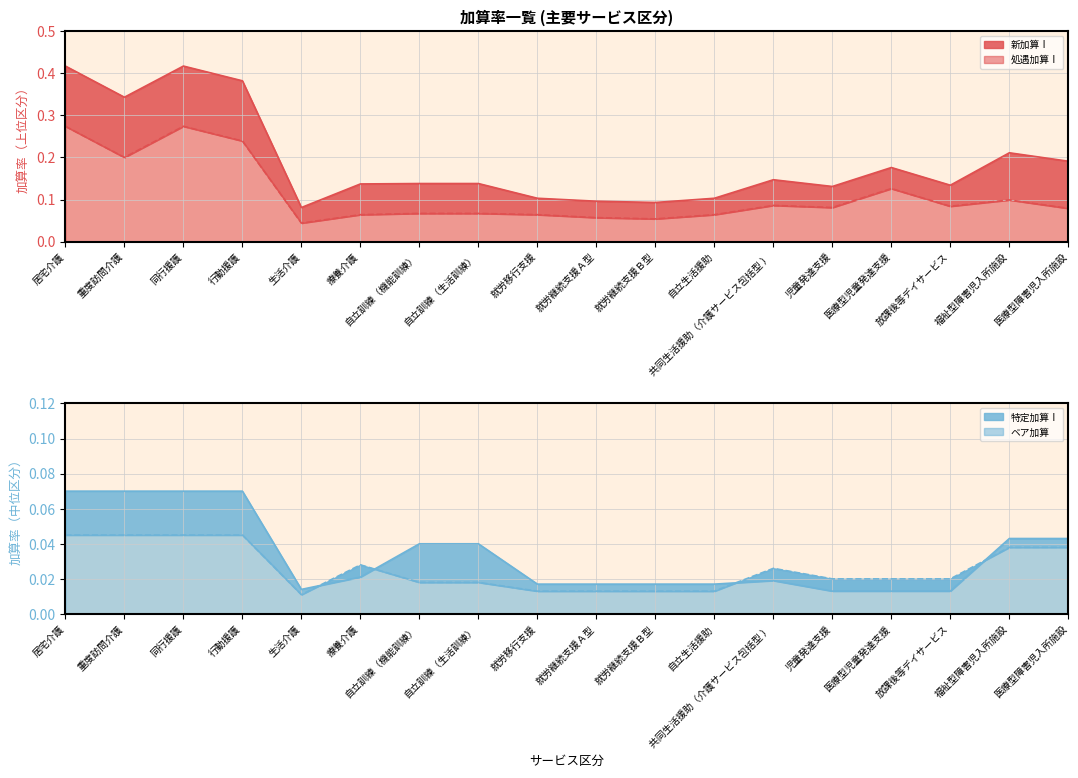

What are all the series names shown in the legend?

新加算Ⅰ, 処遇加算Ⅰ, 特定加算Ⅰ, ベア加算